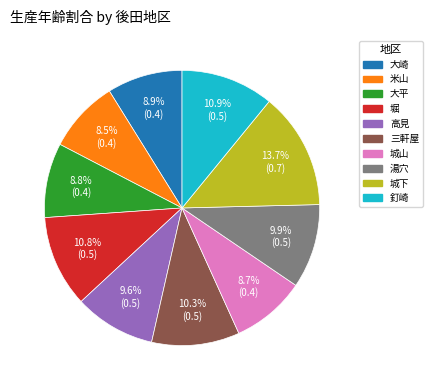

What percentage is the 釘崎 slice, to the nearest percent?

11%